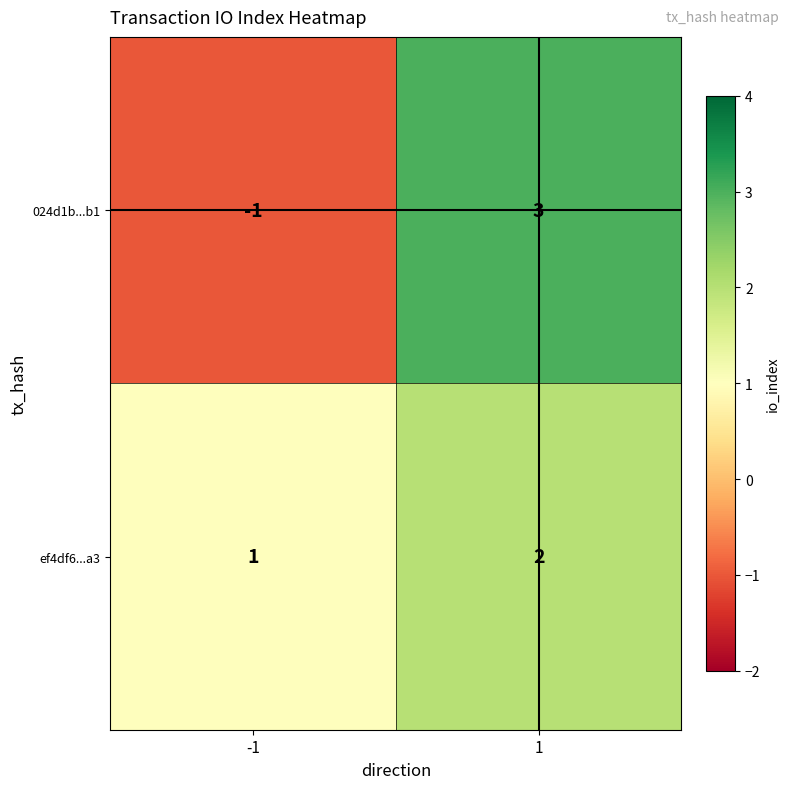

Reading left to right, transcribe all the data shown in this chart.

024d1b...b1: -1	3
ef4df6...a3: 1	2